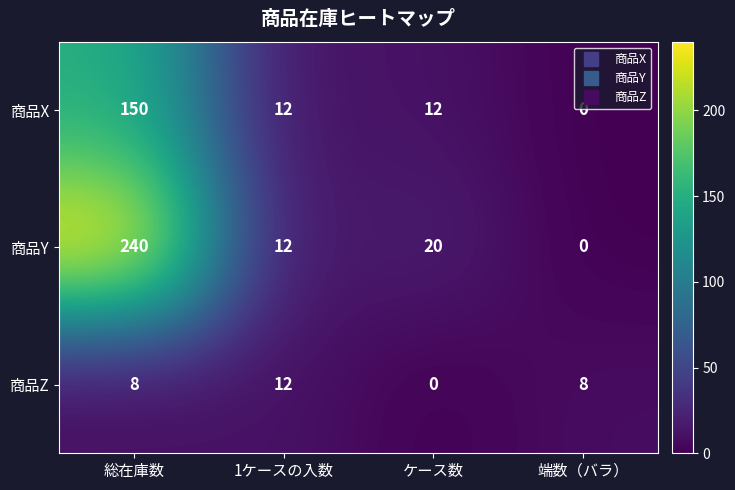

Which series has the largest total across all categories?

商品Y